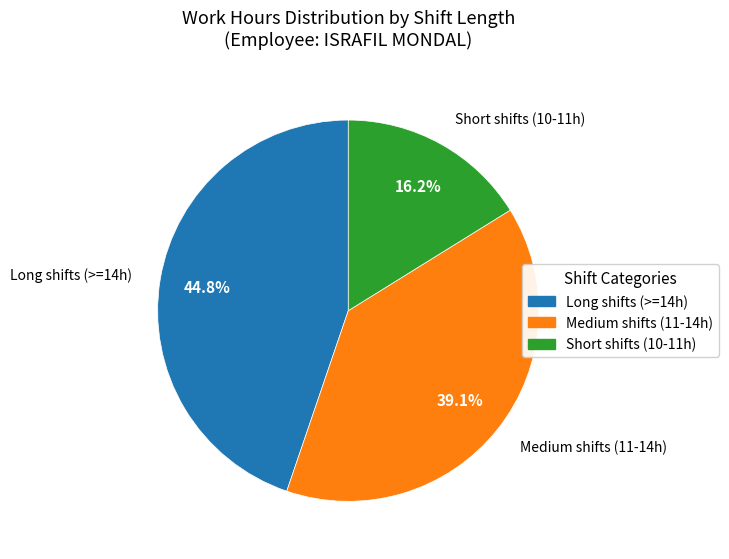

Does any single category account for the majority?

No